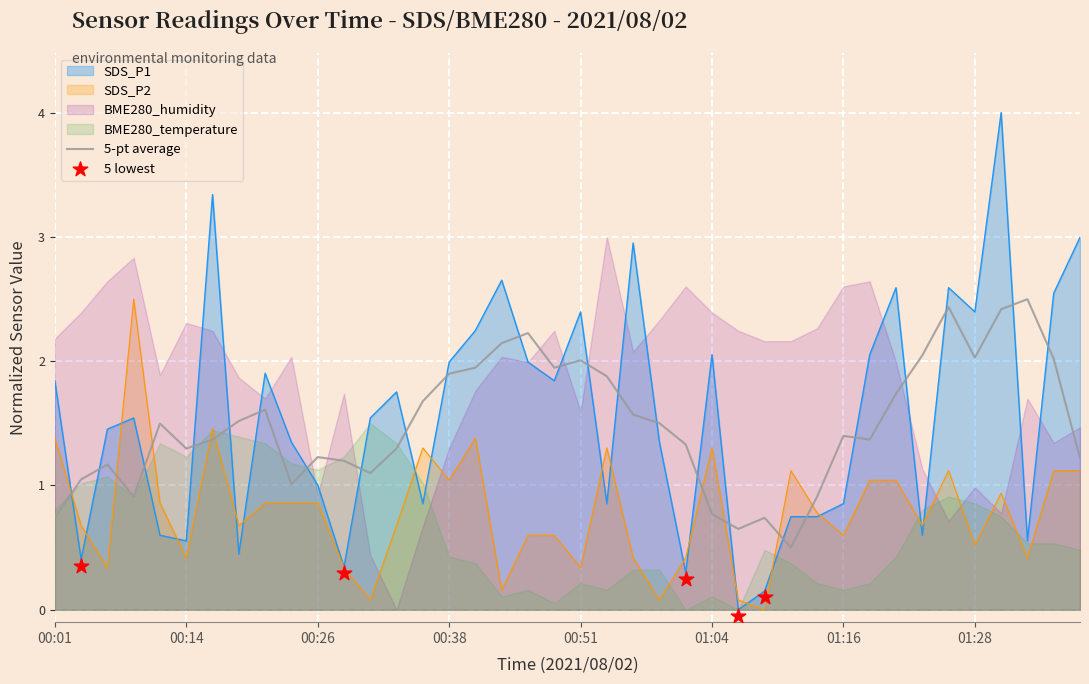

Which series reaches the minimum Y coordinate?

SDS_P1